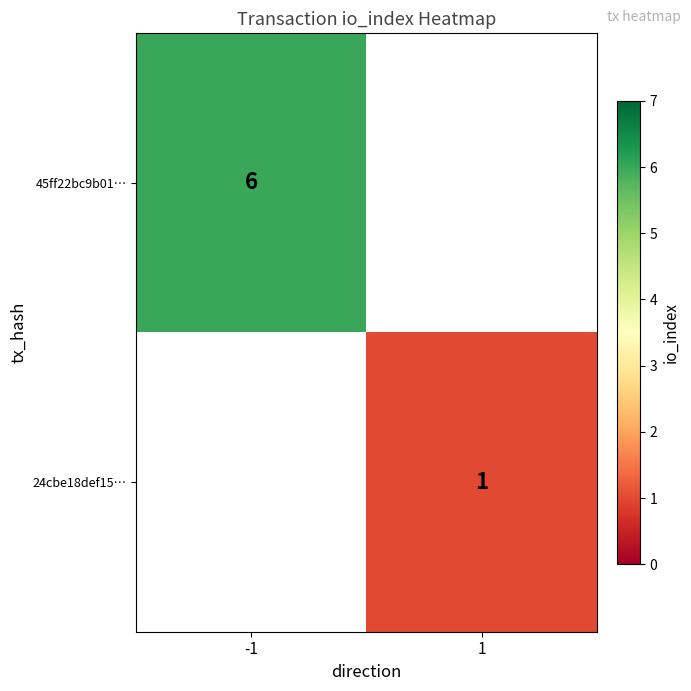

The 45ff22bc9b01… series shows 2 at -1. True or false?

False